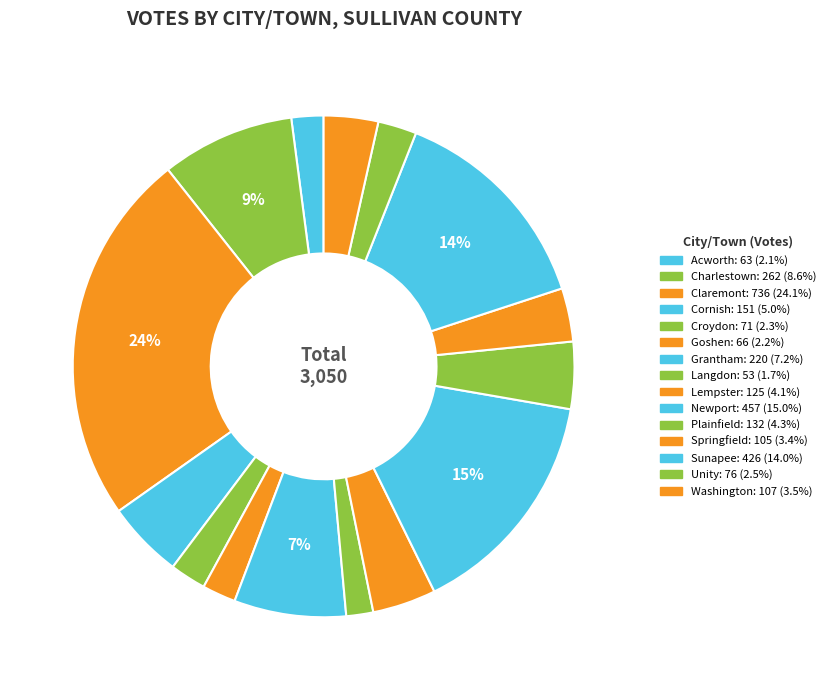

How many slices are in this pie chart?

15